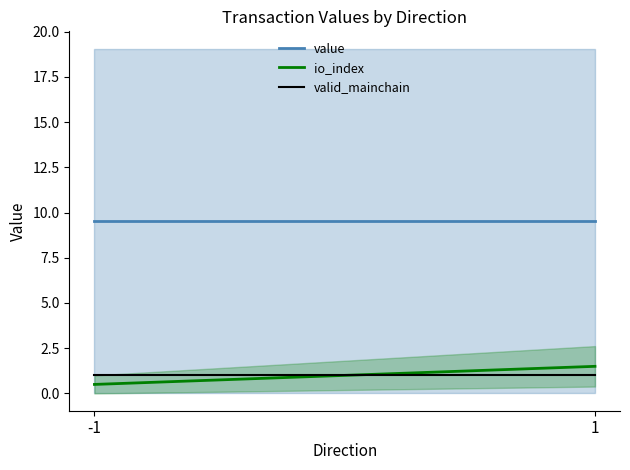

Which series has the largest range (max minus min)?

io_index